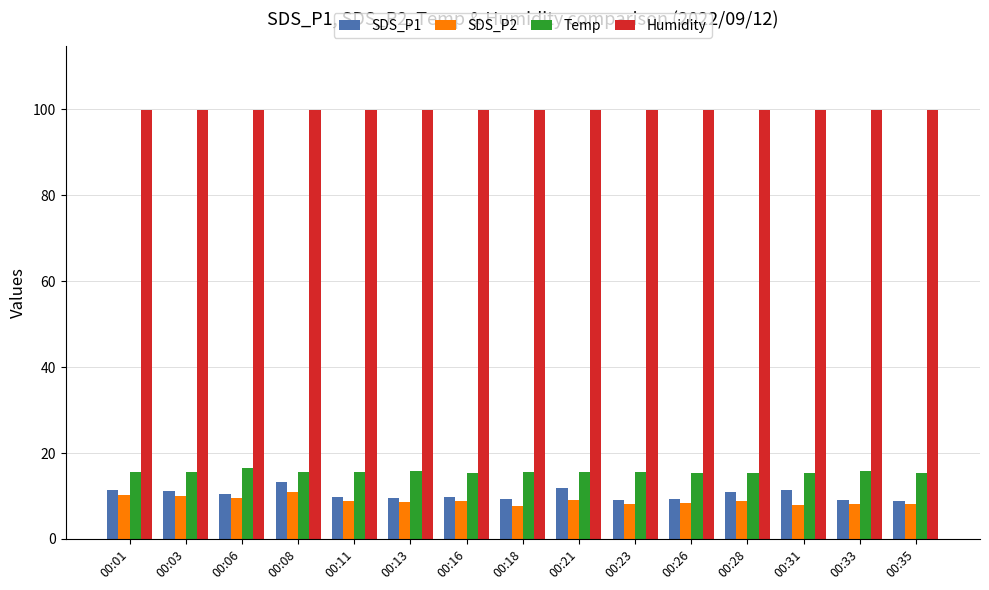

What is the total value across all series at 00:18?

132.5